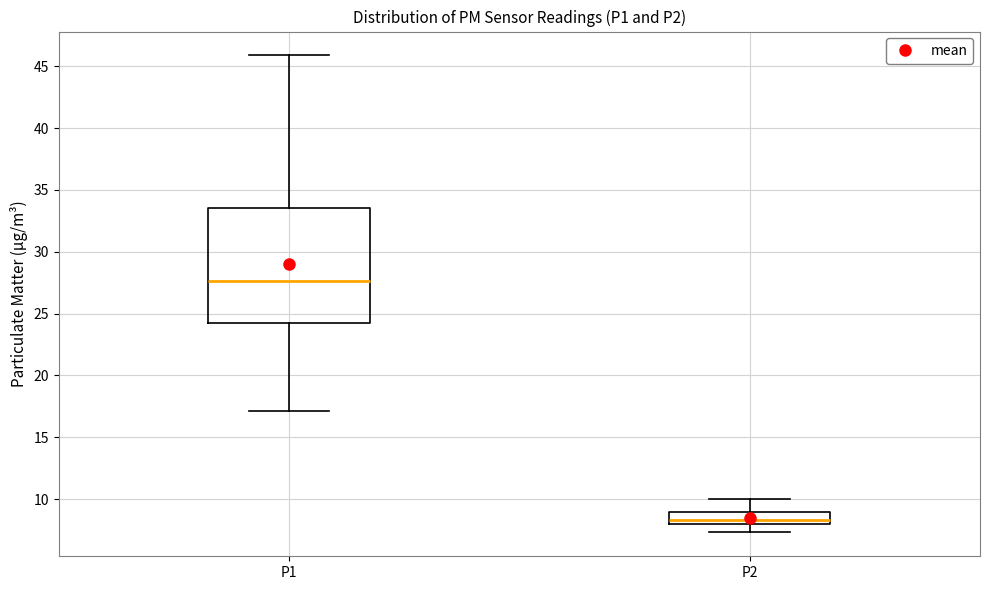

Which box is the tallest, from its lower edge to its upper edge?

P1